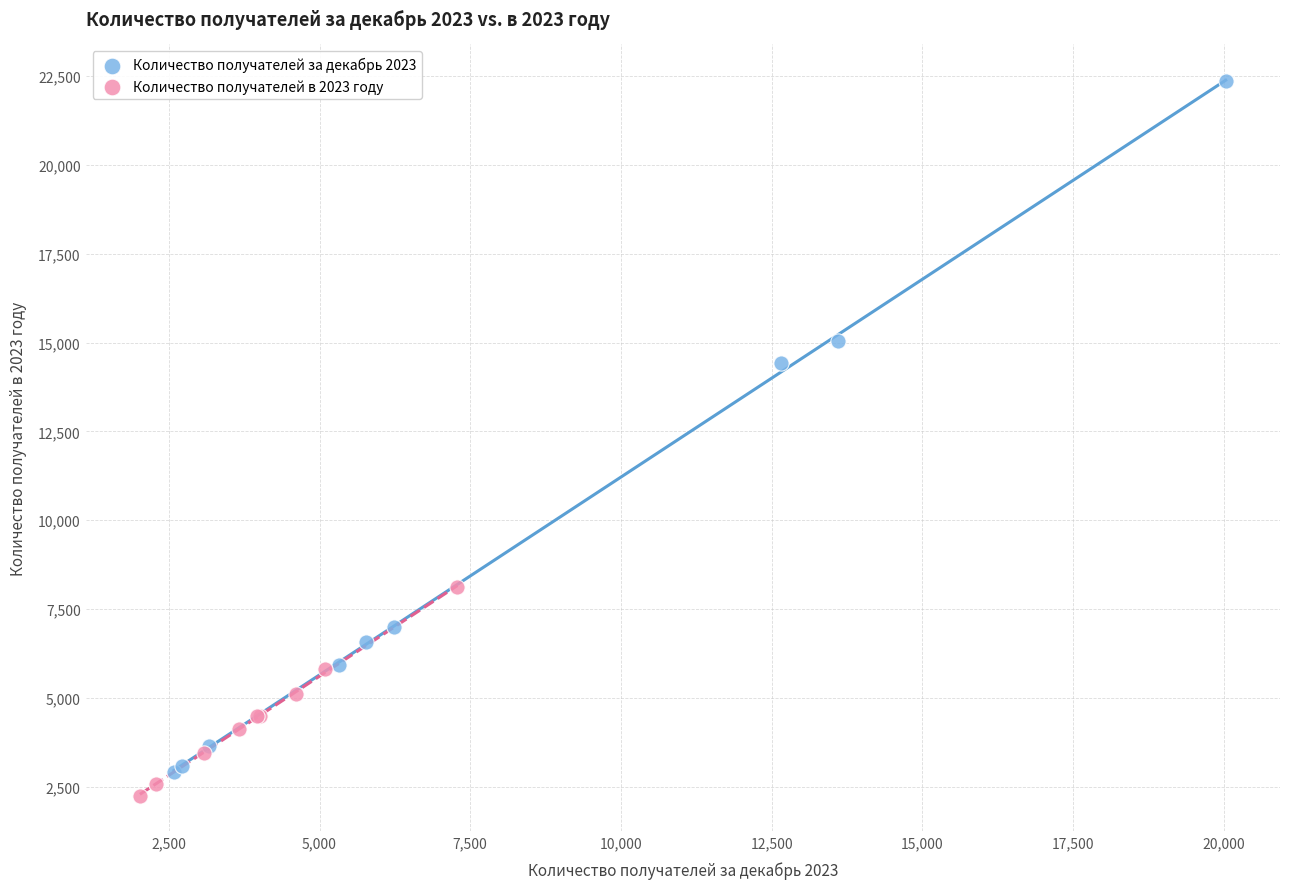

Which series reaches the maximum Y coordinate?

Количество получателей за декабрь 2023